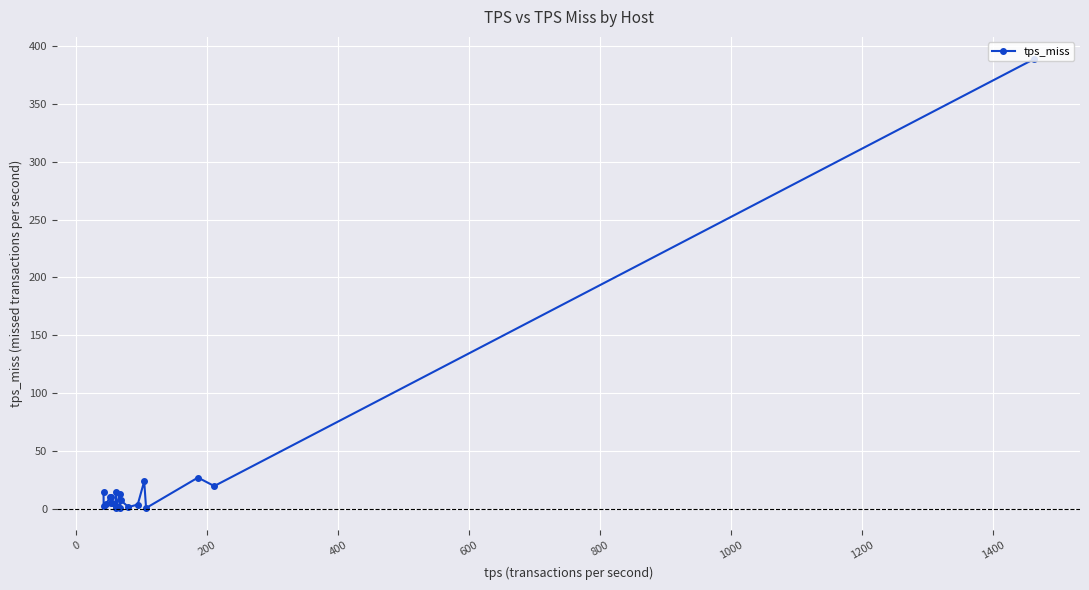

How many data points does each series have?

20